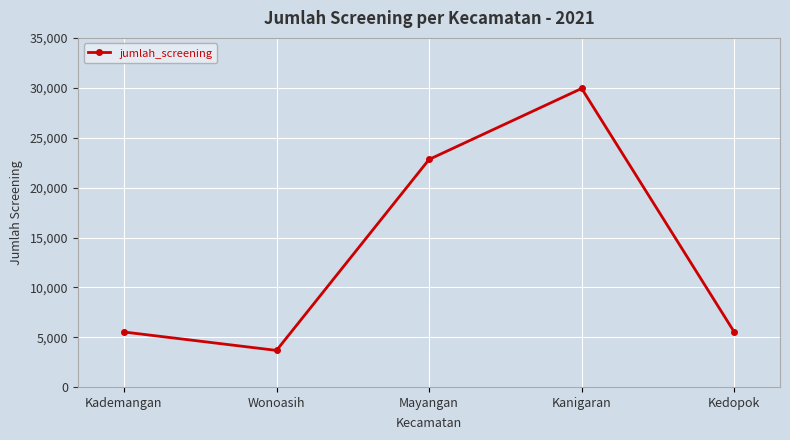

What is the maximum value shown in the chart?

29934